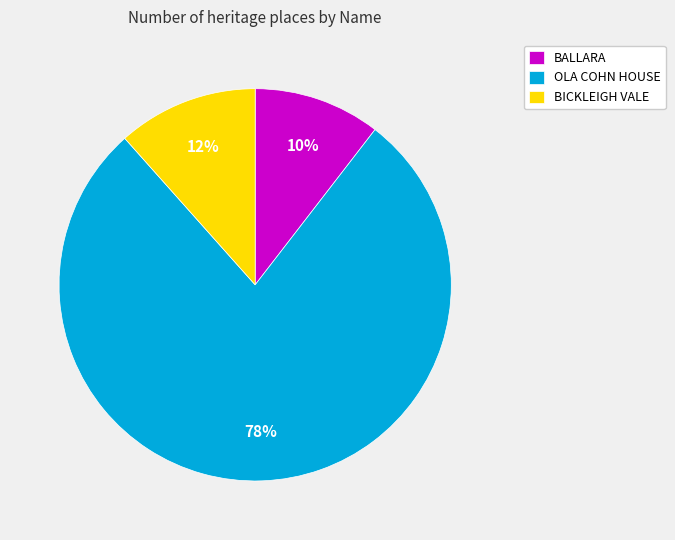

To the nearest percent, what is the average slice percentage?

33%